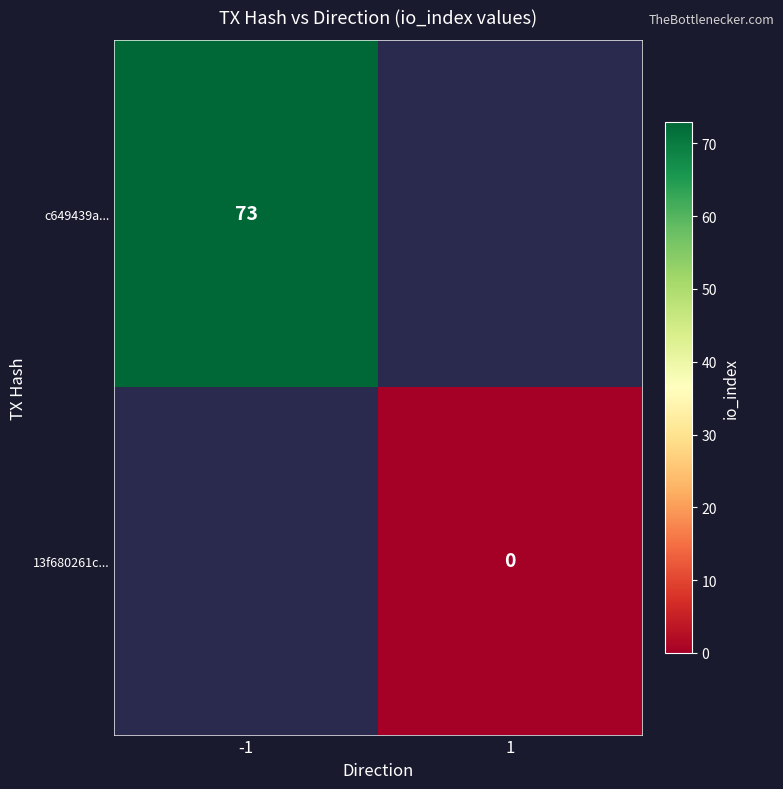

At how many categories does at least one series exceed 59?

1